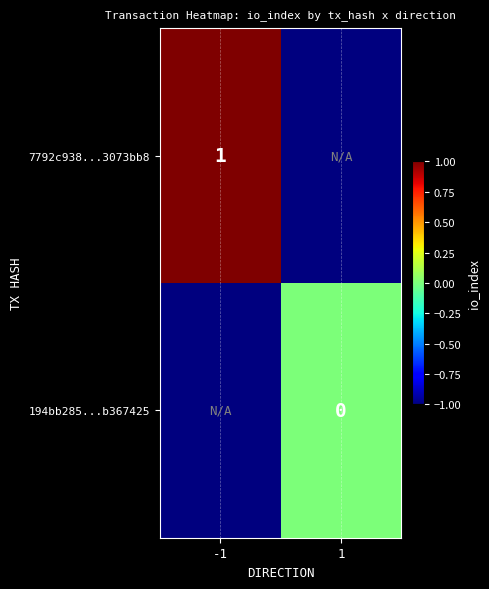

Is it true that 7792c938...3073bb8 equals 1 at -1?

True